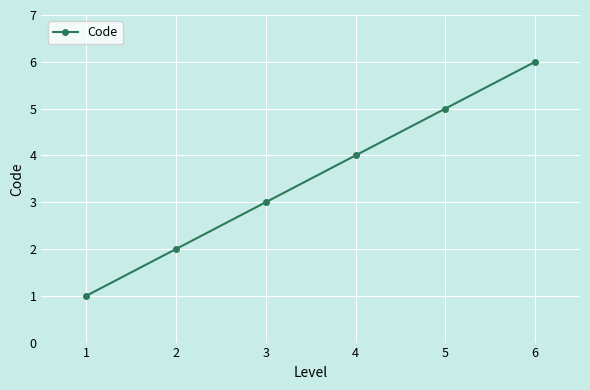

What is the change in value from 1 to 2?

+1